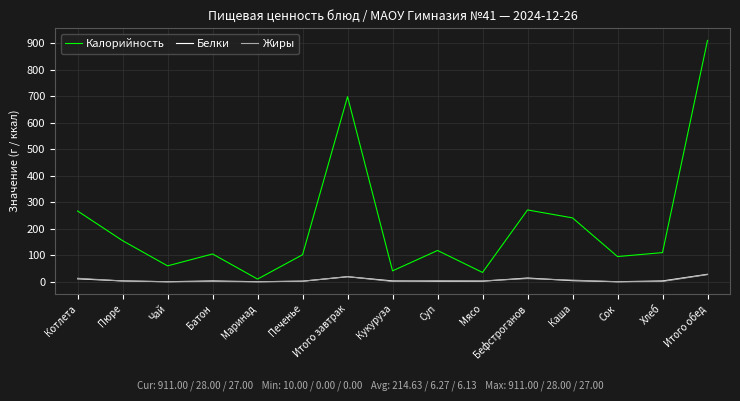

Which series has the largest range (max minus min)?

Калорийность